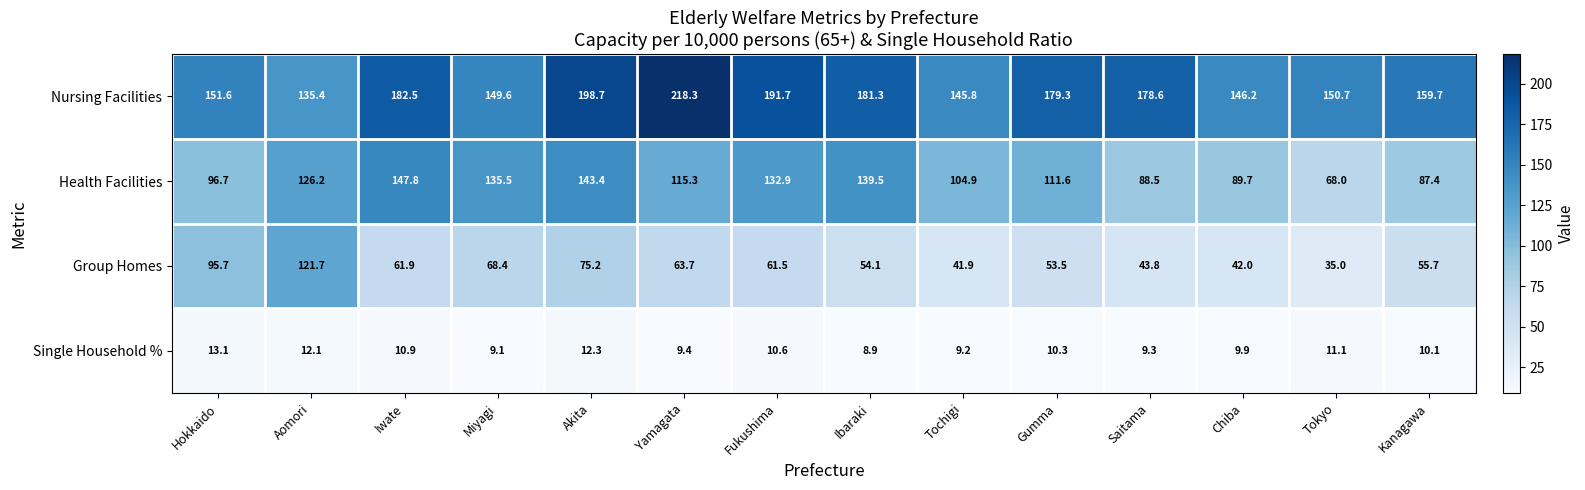

What is the difference between the highest and lowest values at Saitama?

169.3